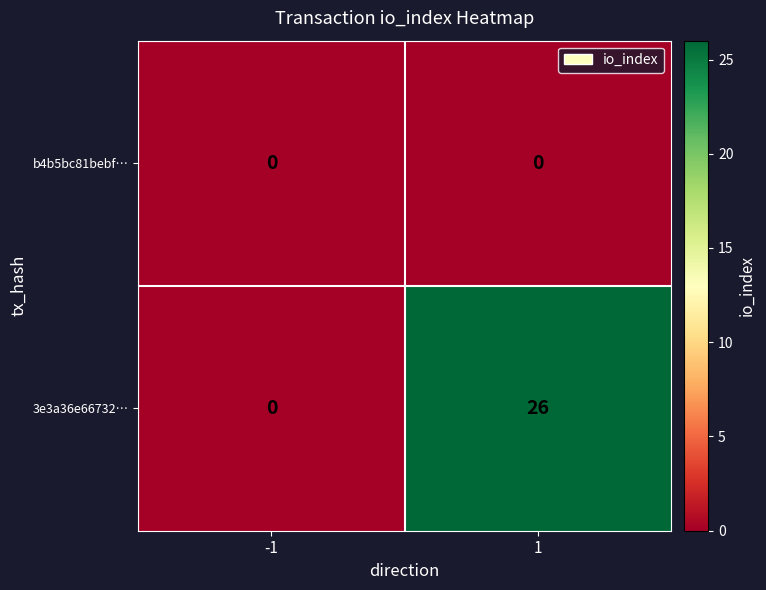

Which series has the largest total across all categories?

3e3a36e66732…